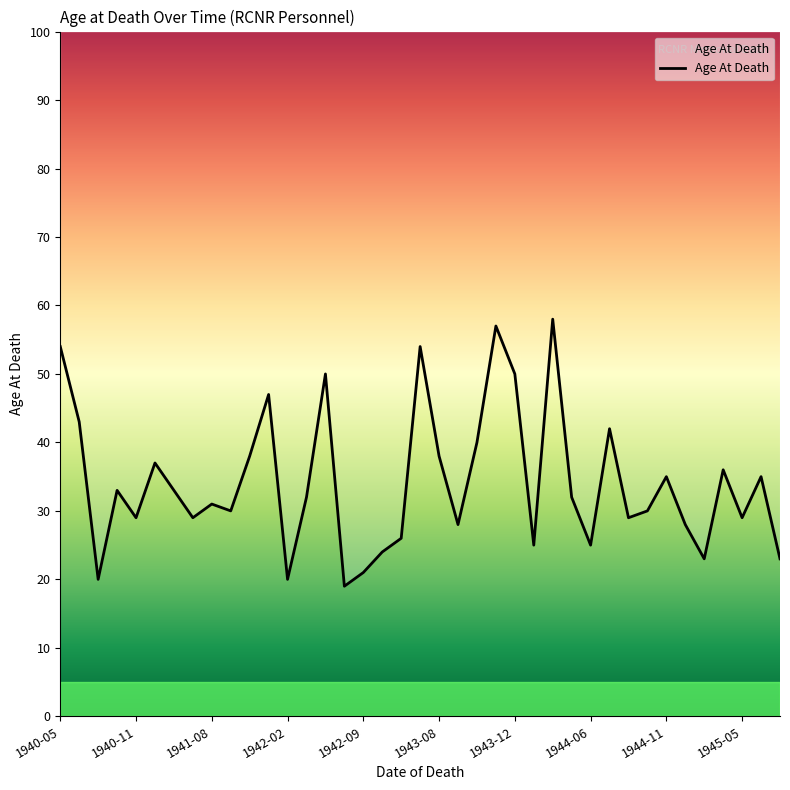

What is the label of the 1st point from the left?

1940-05